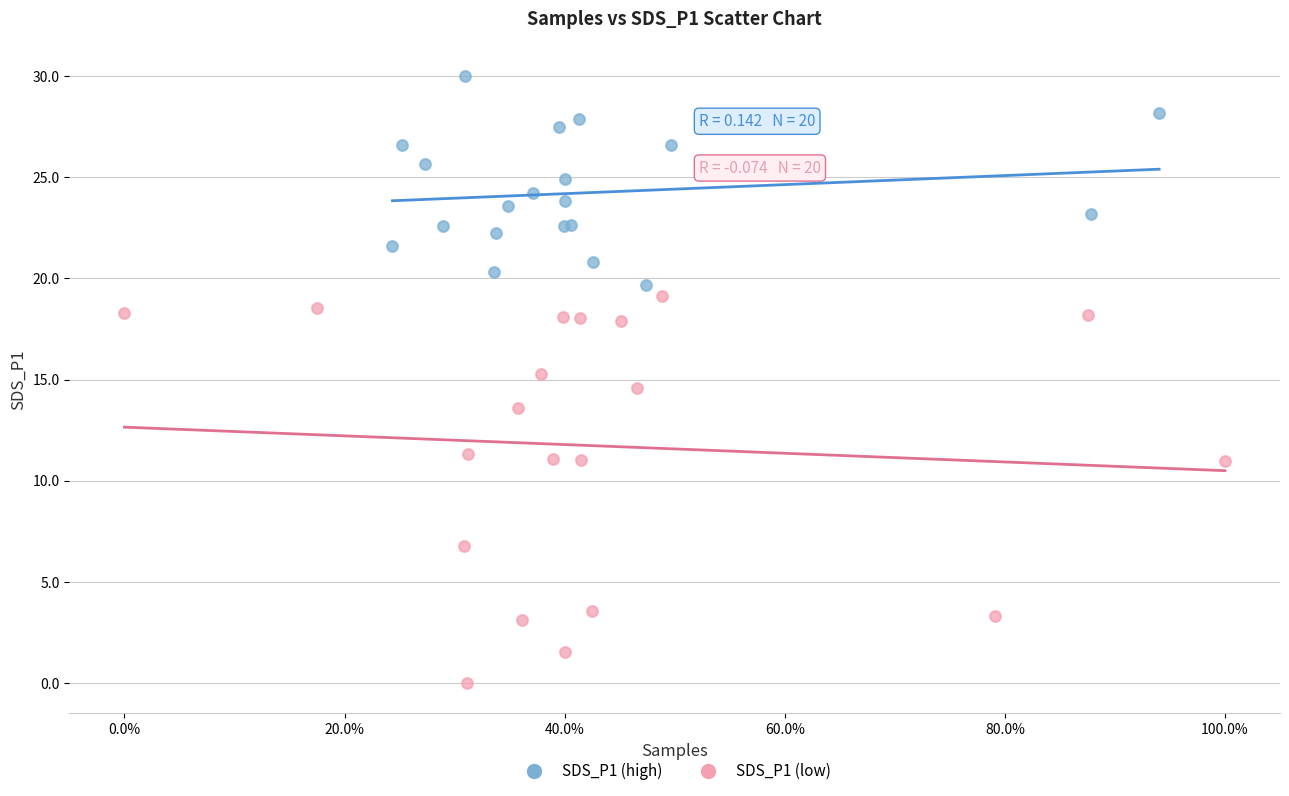

Which series contains the lowest Y value?

SDS_P1 (low)